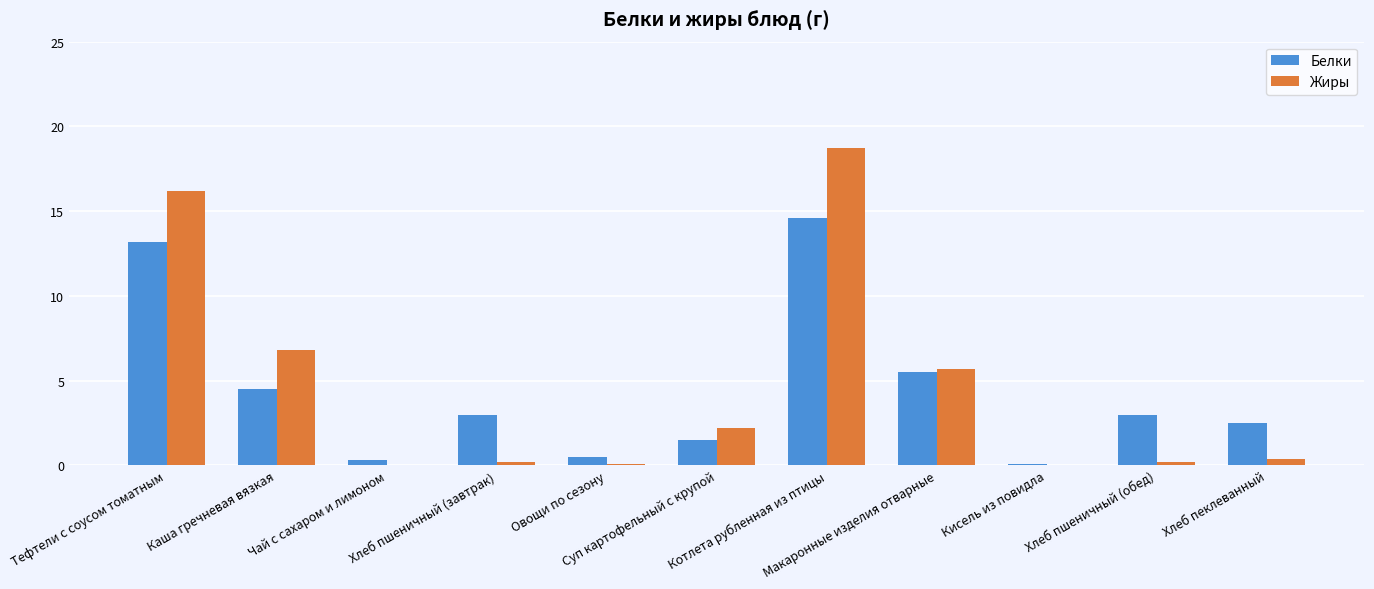

What is the highest value of the Жиры series?

18.7